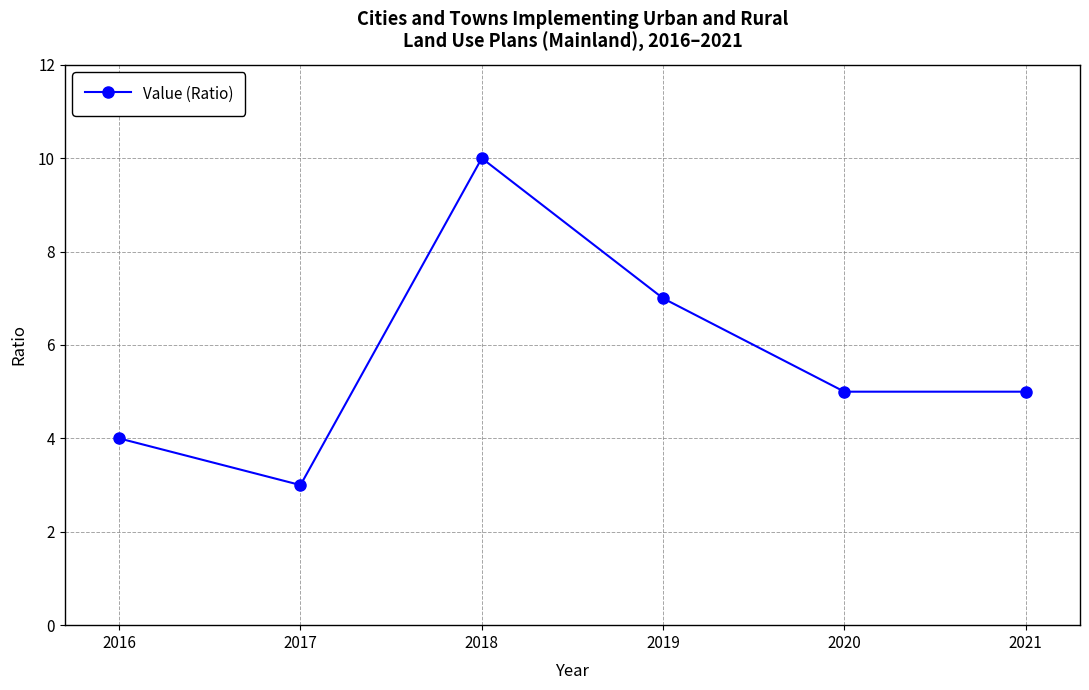

The value at 2017 is 3. True or false?

True